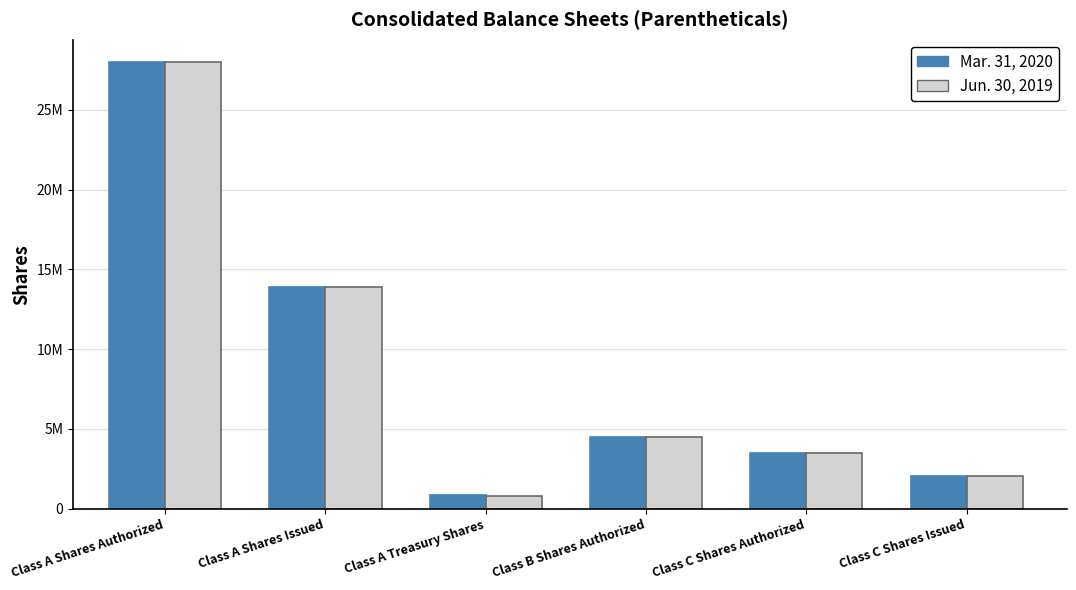

The Jun. 30, 2019 series shows 1122423 at Class A Treasury Shares. True or false?

False